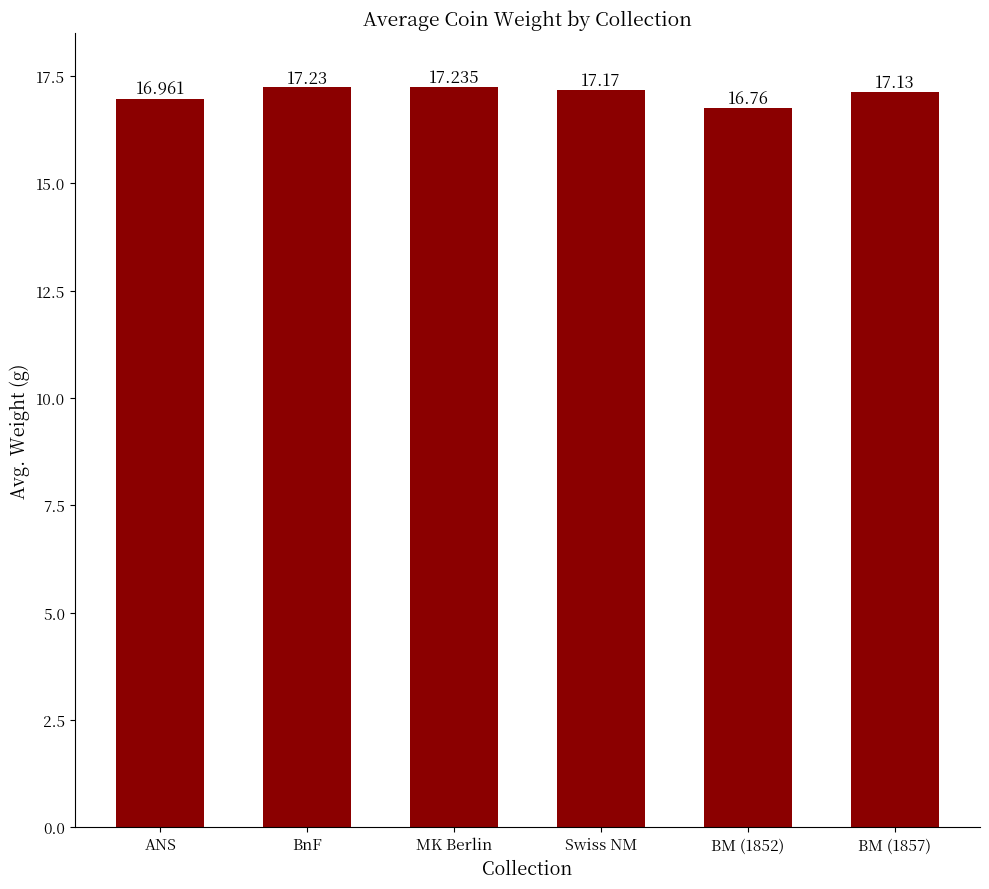

Reading right to left, list all the values displayed in this chart.

17.1	16.8	17.2	17.2	17.2	17.0